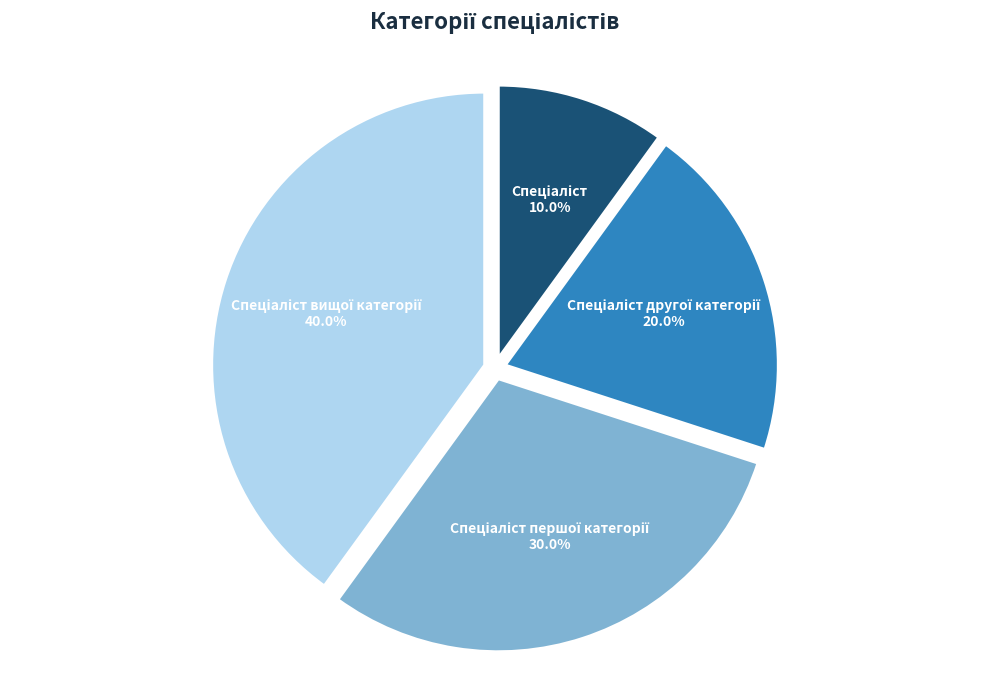

Is there any slice that represents more than half of the pie?

No